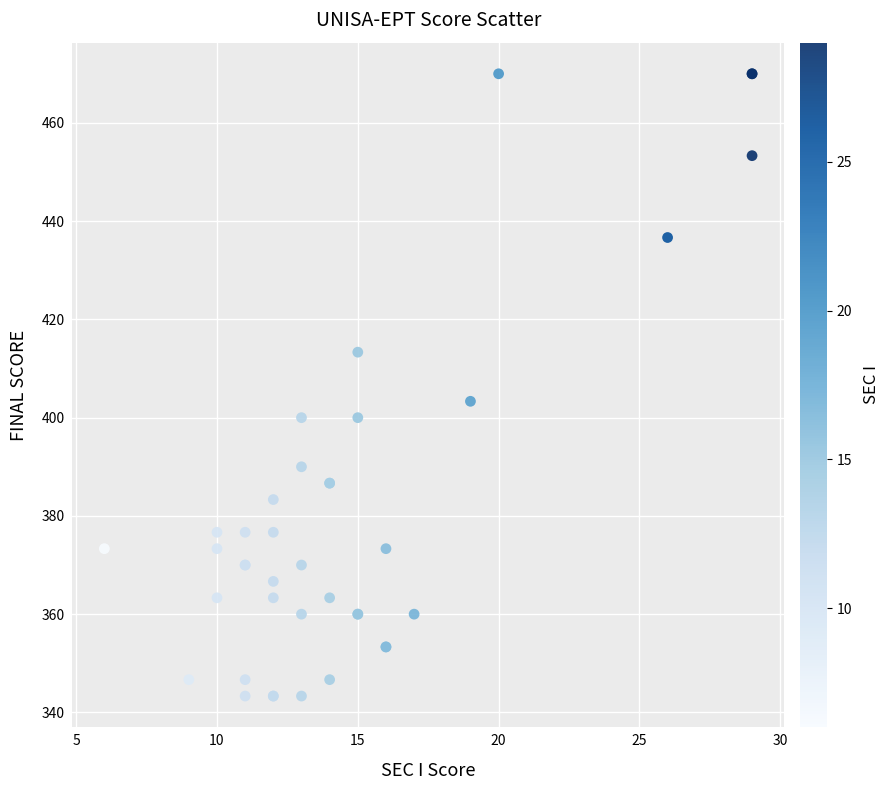

What Y value in the scatter plot is closest to 406?

403.3